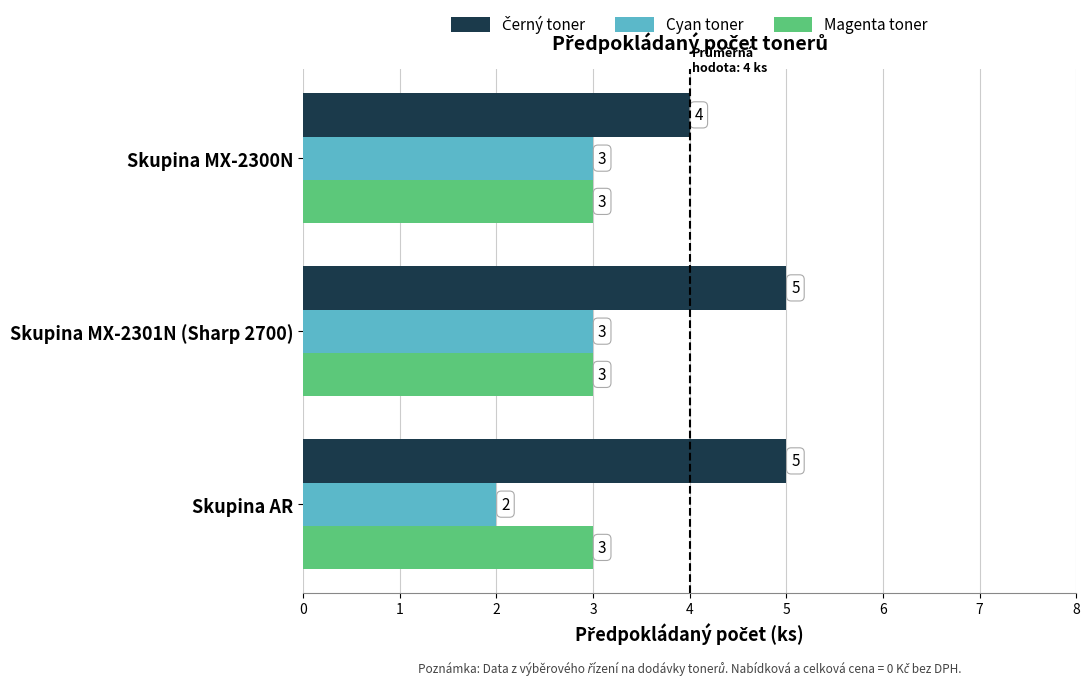

What is the sum of all Cyan toner values?

8